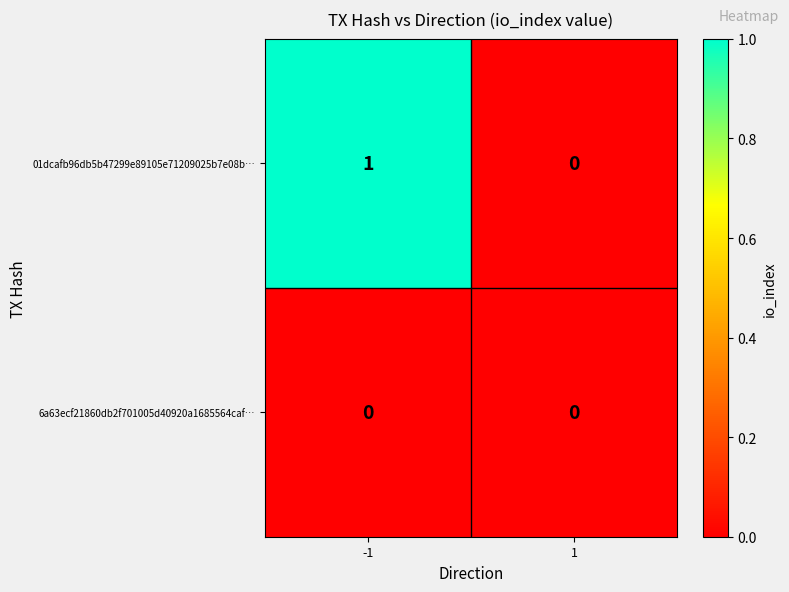

Between -1 and 1, which series saw the biggest shift?

01dcafb96db5b47299e89105e71209025b7e08b…